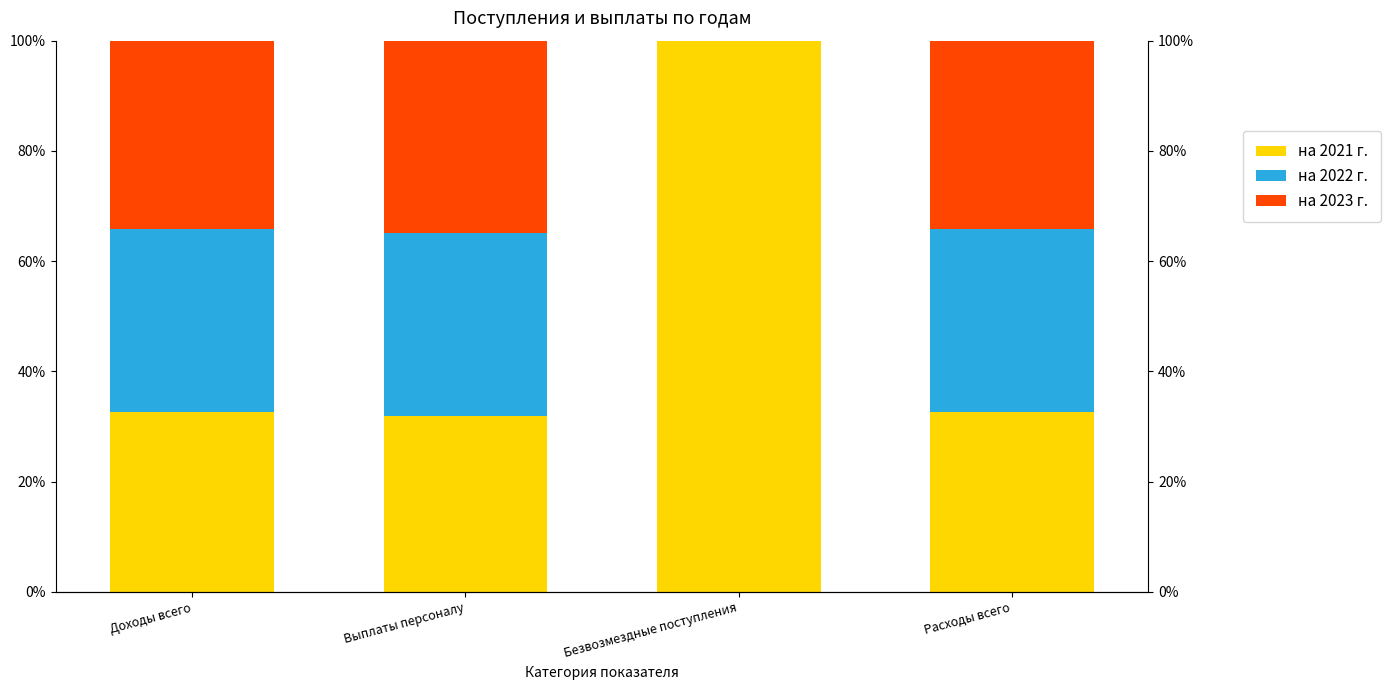

How many series are shown in this chart?

3